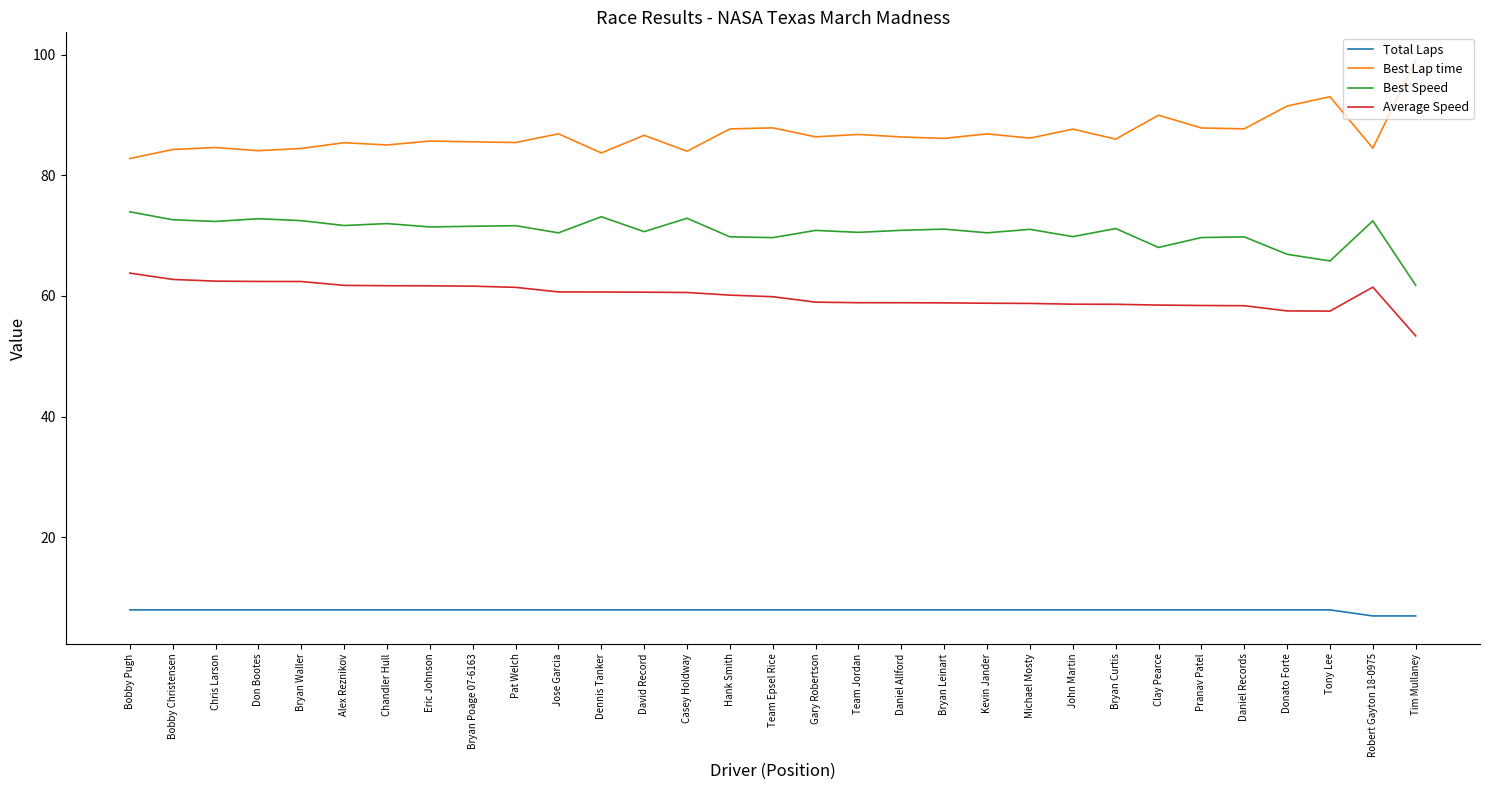

The Best Speed series shows 111.5 at Bryan Poage 07-6163. True or false?

False